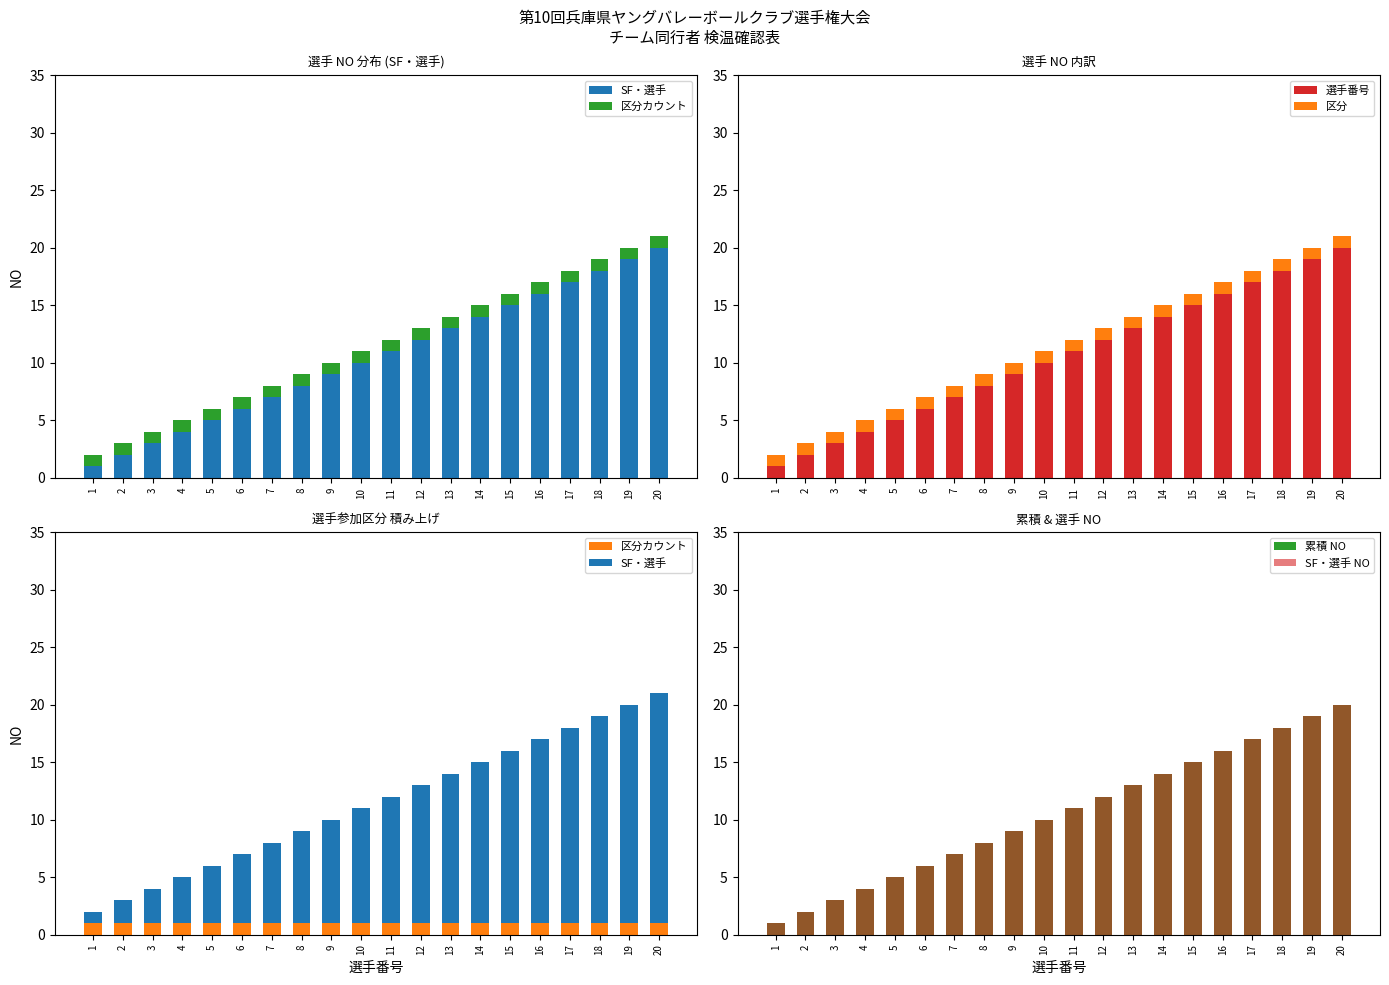

Rank the categories by 累積 NO value from lowest to highest.

1, 2, 3, 4, 5, 6, 7, 8, 9, 10, 11, 12, 13, 14, 15, 16, 17, 18, 19, 20